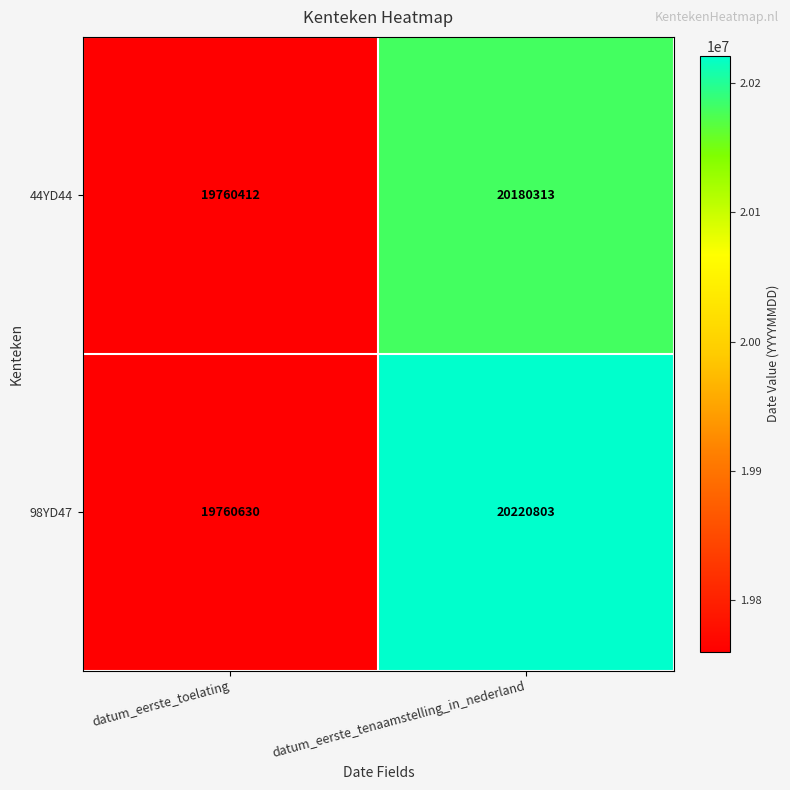

What is the sum of the 98YD47 values at datum_eerste_toelating and datum_eerste_tenaamstelling_in_nederland?

39981433